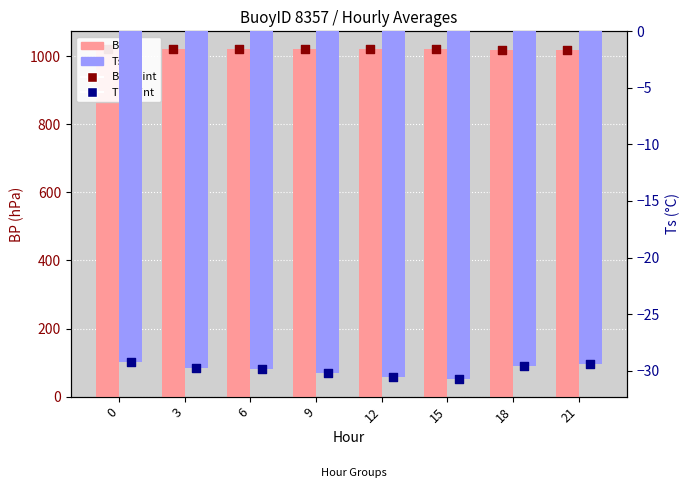

Which series has the widest spread of Y values?

BP